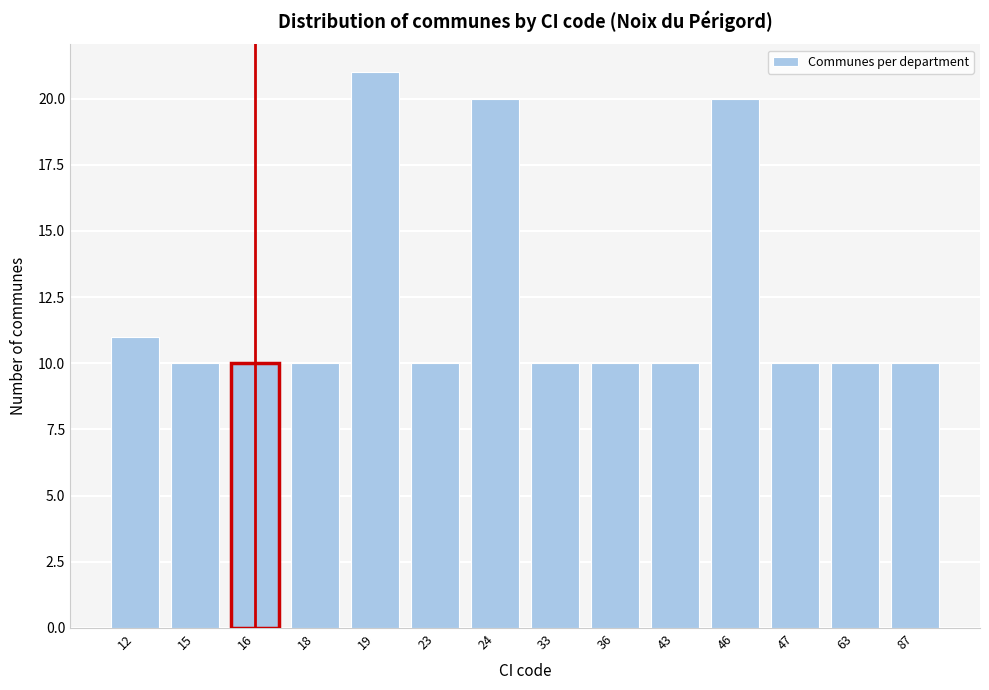

Reading left to right, list all the values displayed in this chart.

11	10	10	10	21	10	20	10	10	10	20	10	10	10